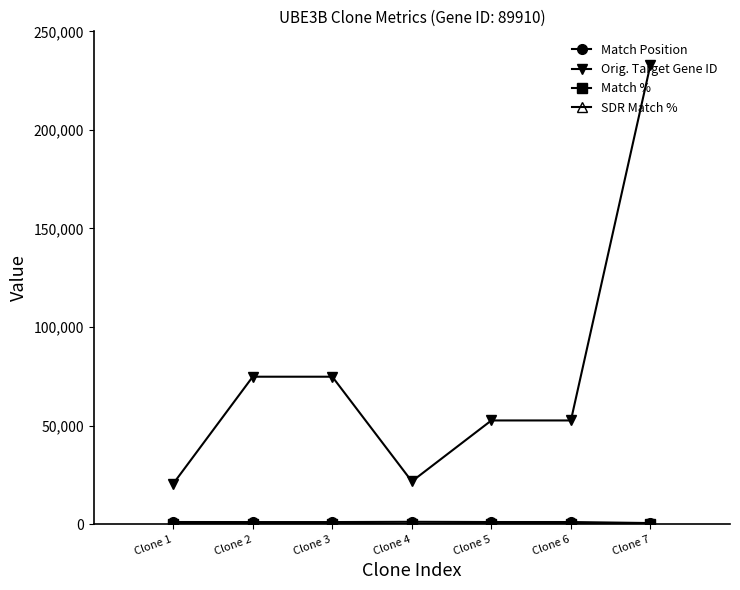

At which category is the sum across all series the highest?

Clone 7